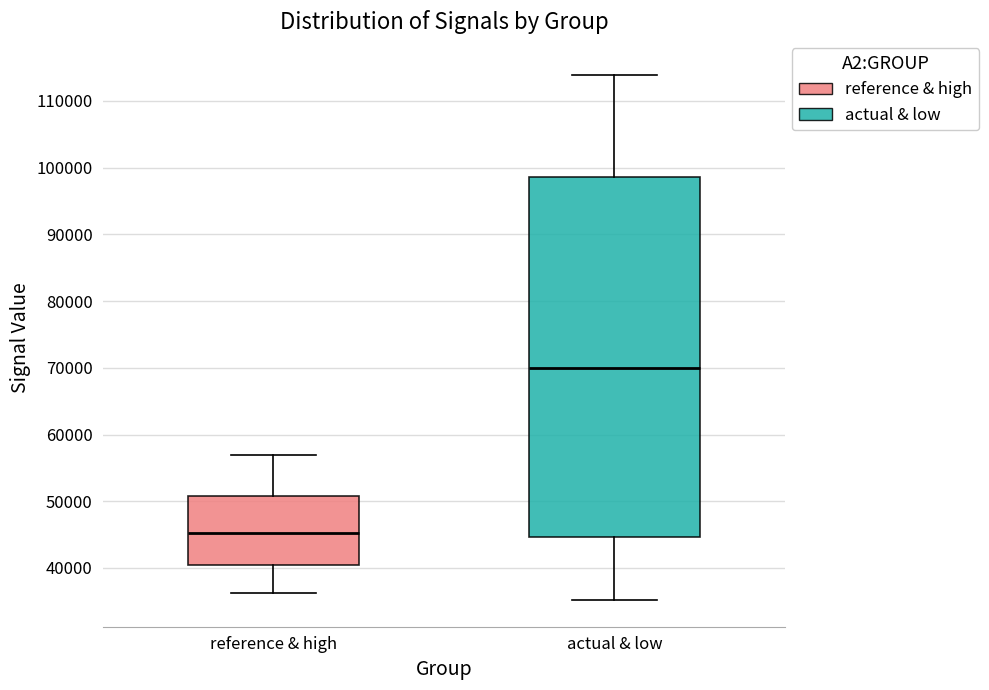

Reading left to right, read every box against the y-axis: the position of its median line, the range the box covers, and the ends of its whiskers. The values are not printed on the chart, so give them approximately, as read against the axis.

reference & high: median 45000, box 40000 to 51000, whiskers 36000 to 57000
actual & low: median 70000, box 45000 to 99000, whiskers 35000 to 114000